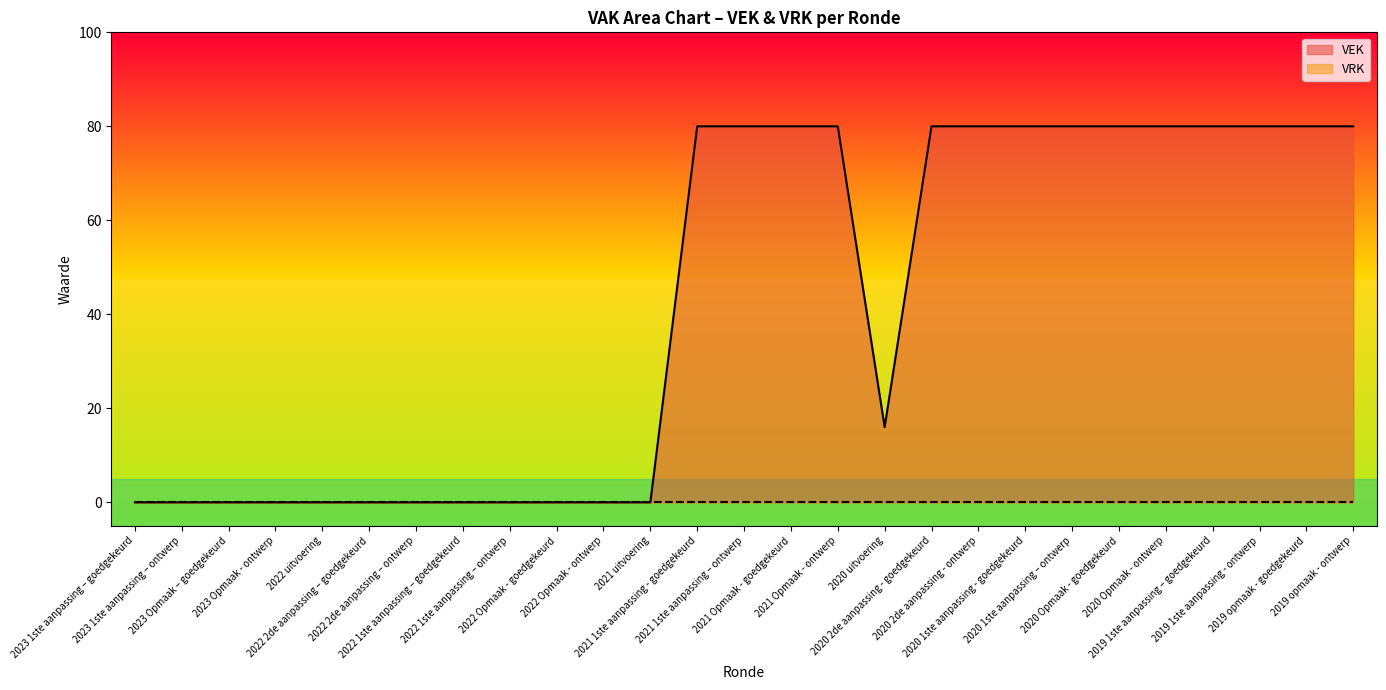

What is the label of the 6th point from the left?

2022 2de aanpassing – goedgekeurd